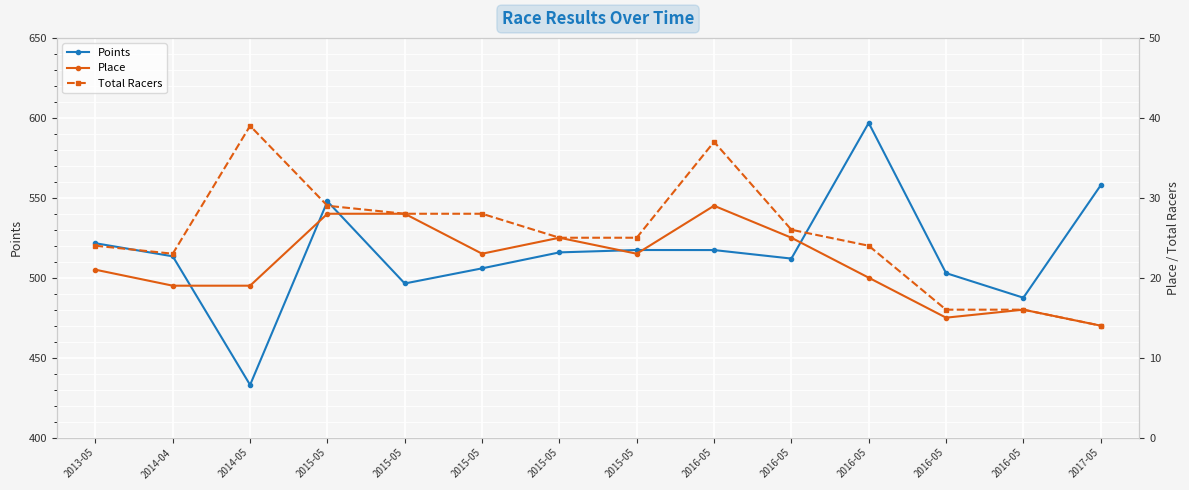

How many categories are shown in the chart?

14